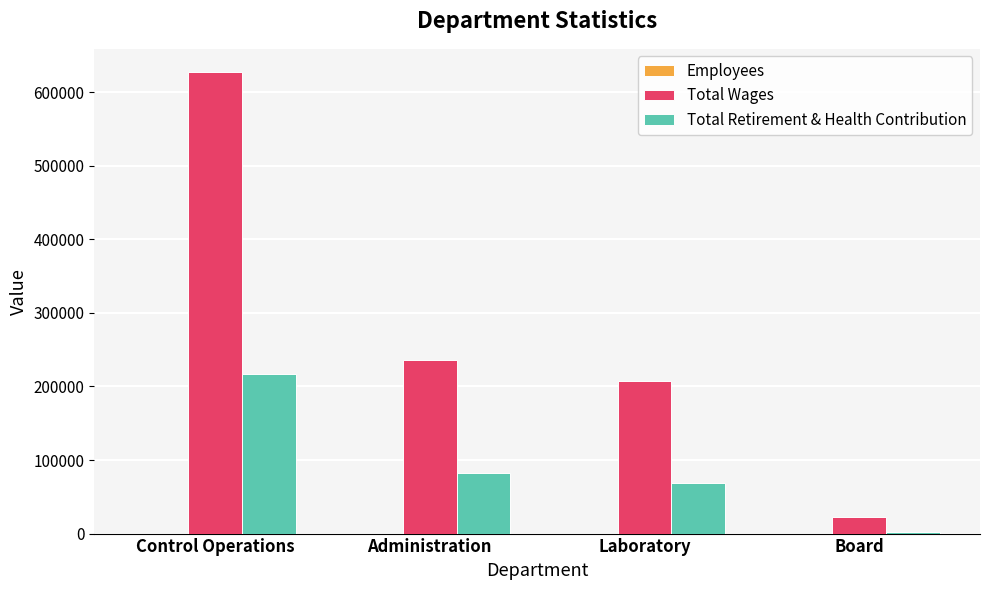

Between Laboratory and Board, which series saw the biggest shift?

Total Wages